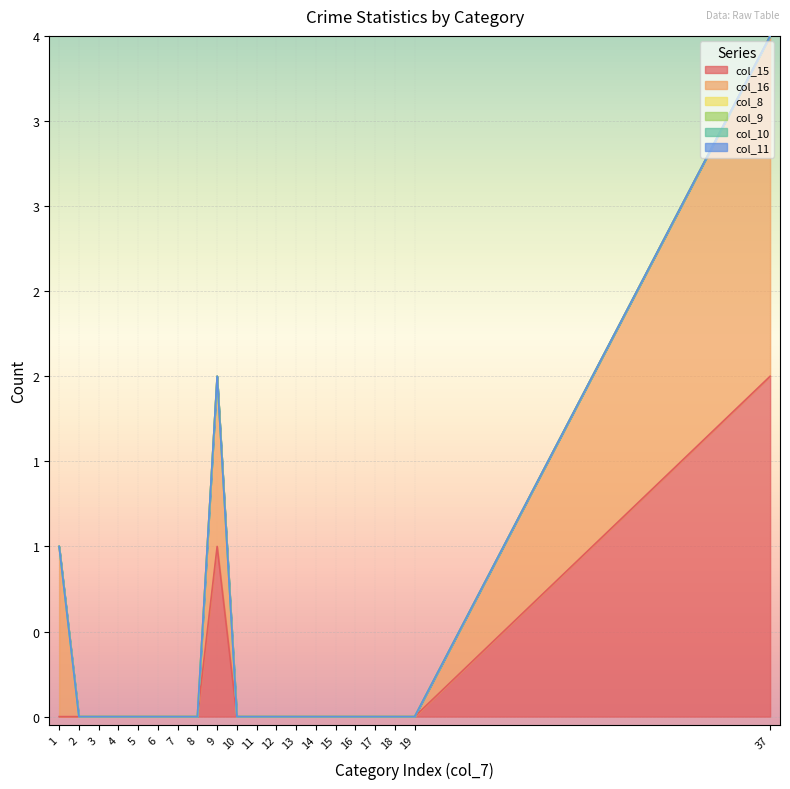

True or false: col_15 and col_9 intersect in this chart.

False